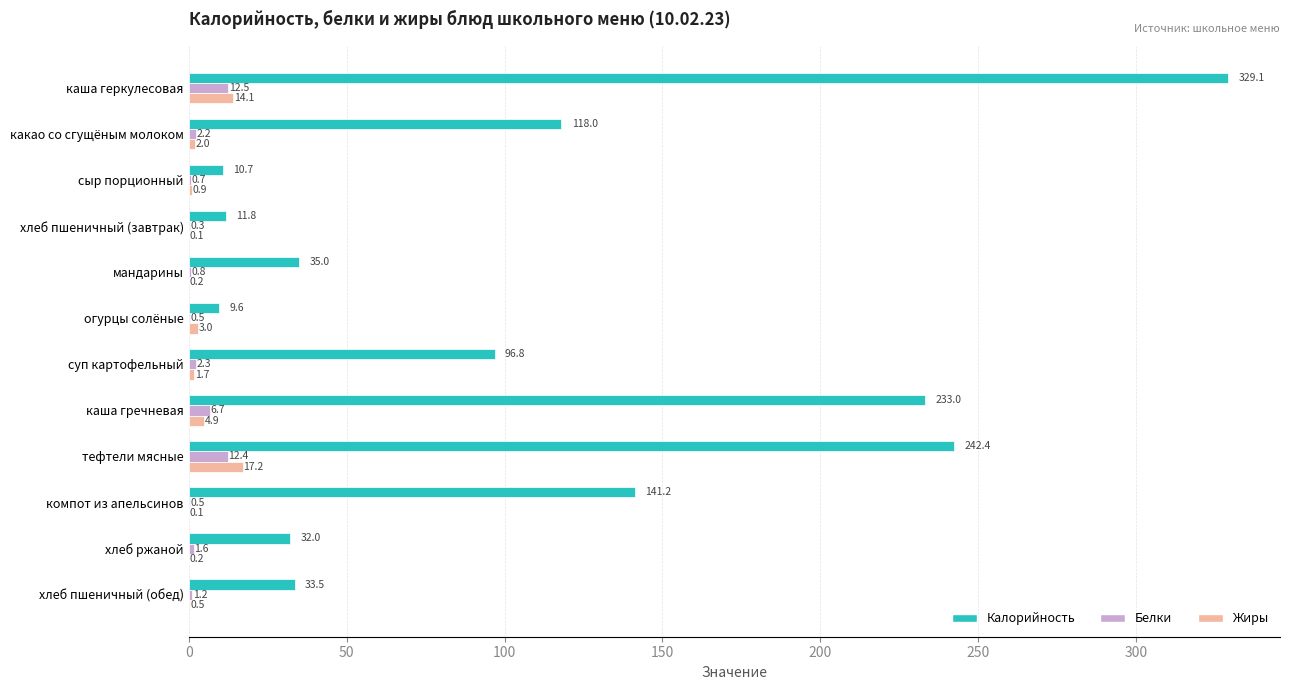

What is the sum of the Белки values at огурцы солёные and хлеб пшеничный (обед)?

1.7